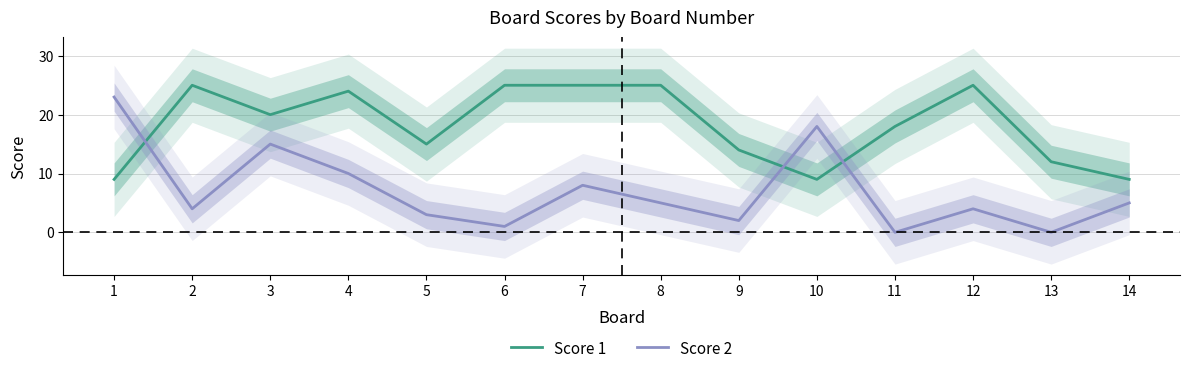

Which category has the highest value across all series?

2